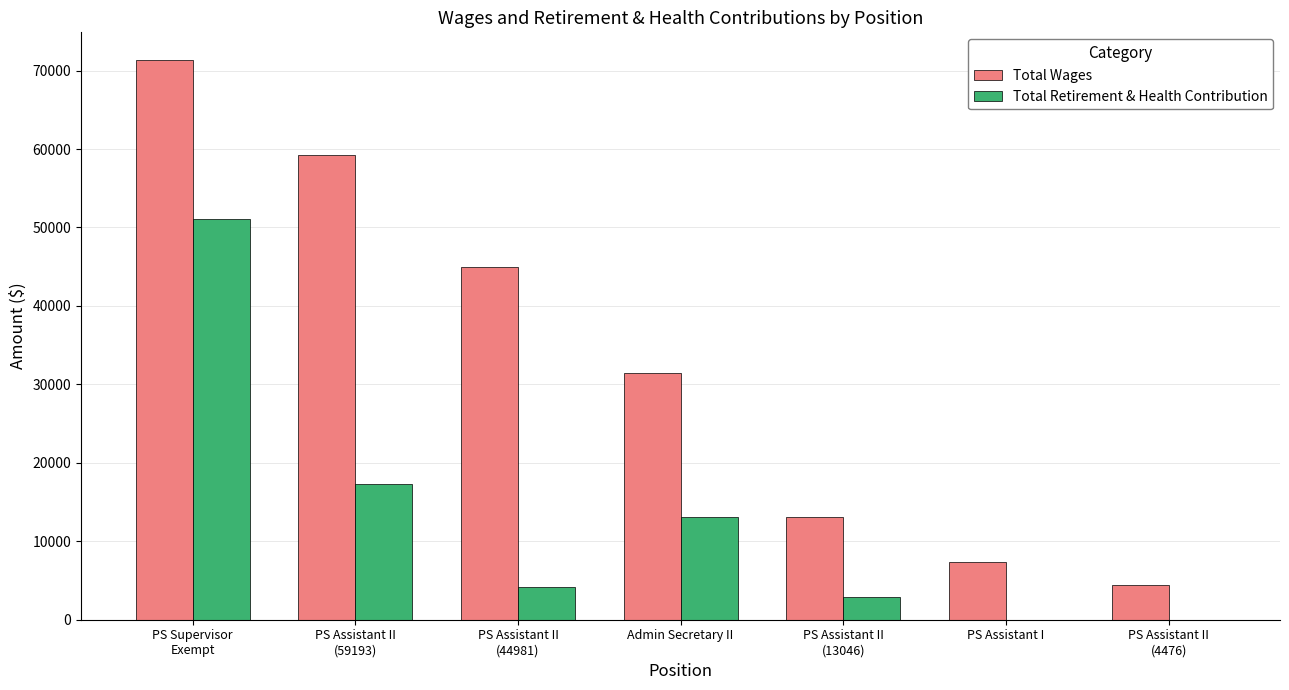

How many distinct data groups are displayed?

2